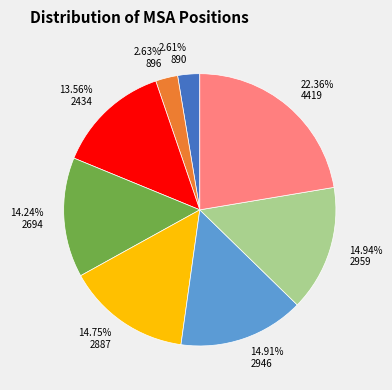

Does any single category account for the majority?

No